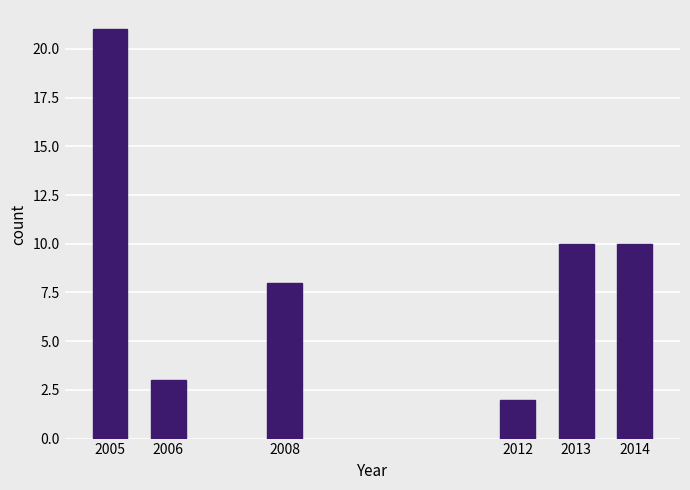

Reading right to left, transcribe all the data shown in this chart.

10	10	2	8	3	21